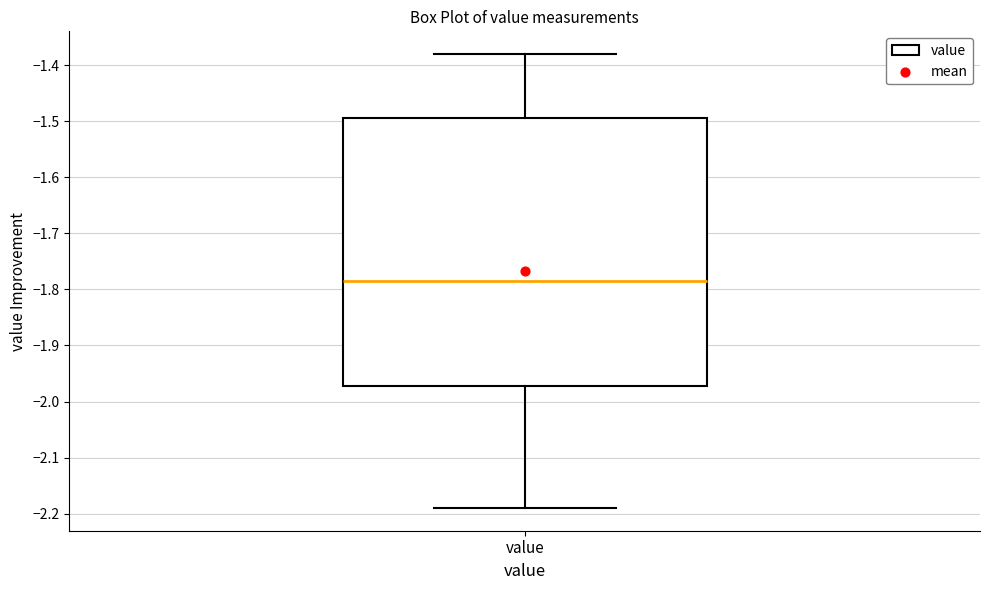

Where does the lower whisker of the box for value end on the y-axis? The values are not printed on the chart, so give them approximately, as read against the axis.

-2.19